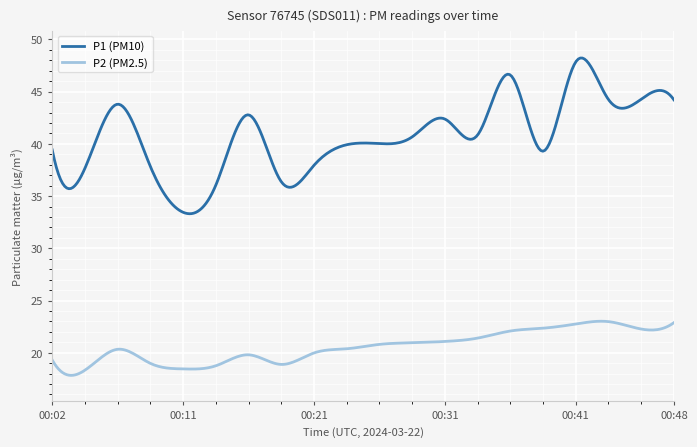

Which series has the largest range (max minus min)?

P1 (PM10)